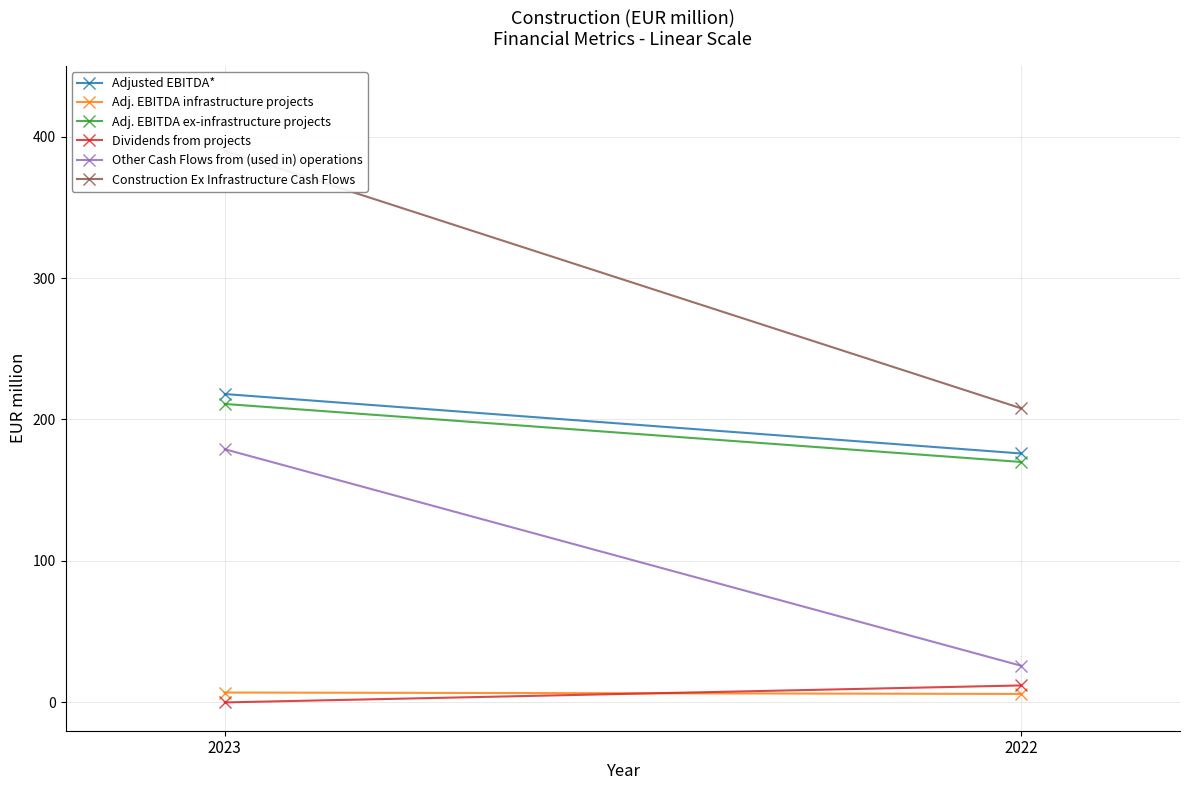

Reading left to right, list all the values displayed in this chart.

Adjusted EBITDA*: 218	176
Adj. EBITDA infrastructure projects: 7	6
Adj. EBITDA ex-infrastructure projects: 211	170
Dividends from projects: 0	12
Other Cash Flows from (used in) operations: 179	26
Construction Ex Infrastructure Cash Flows: 390	208